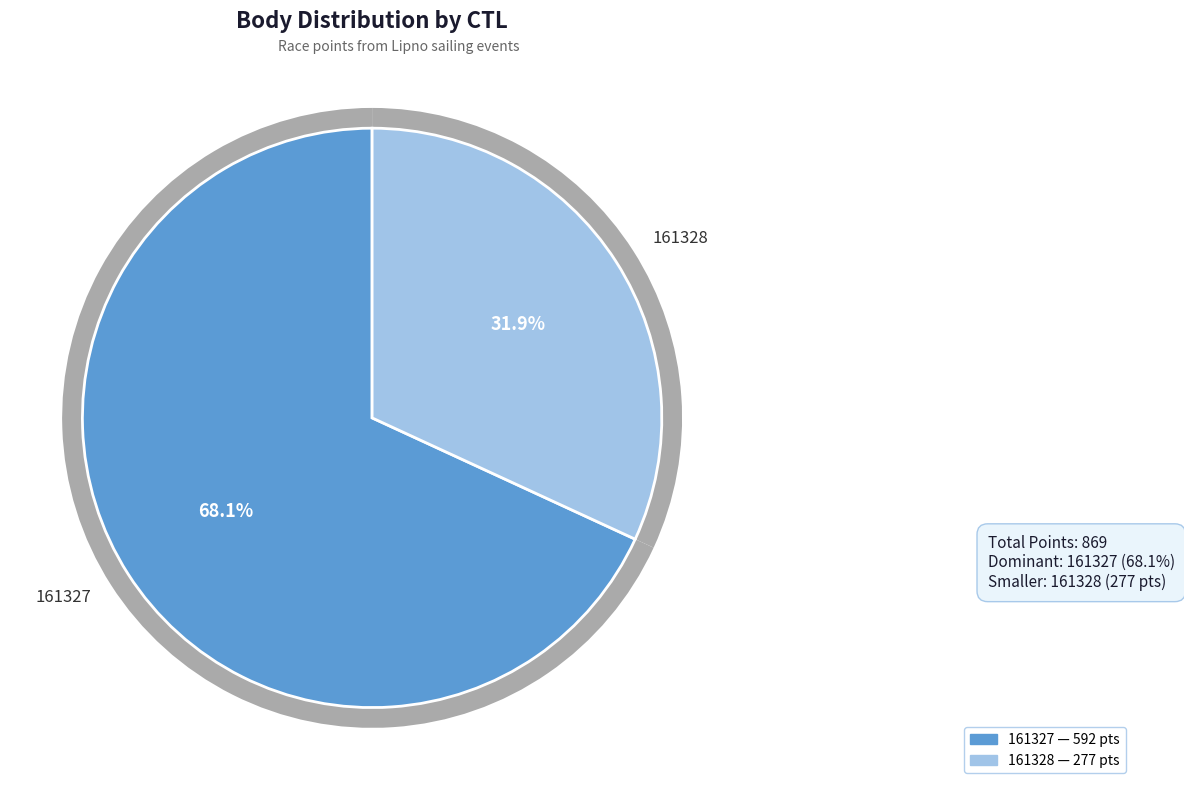

To the nearest percent, what portion does 161327 represent?

68%